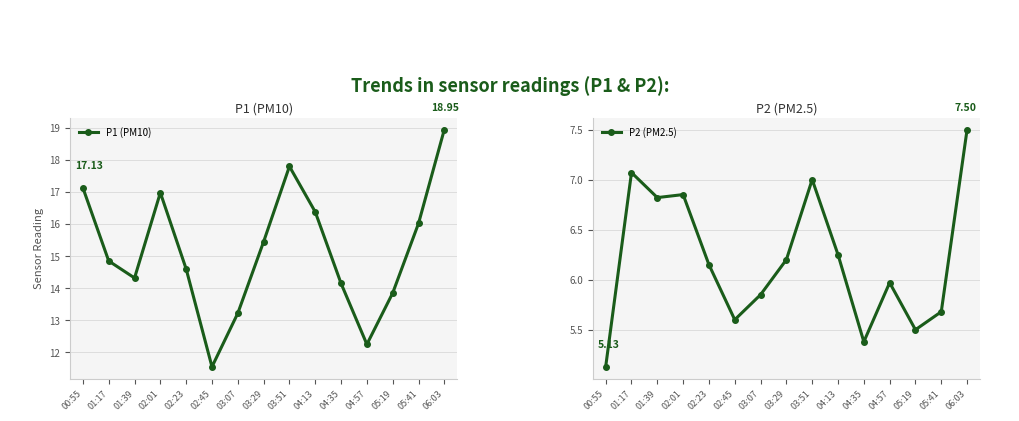

Does the chart display data point markers on the line(s)?

Yes